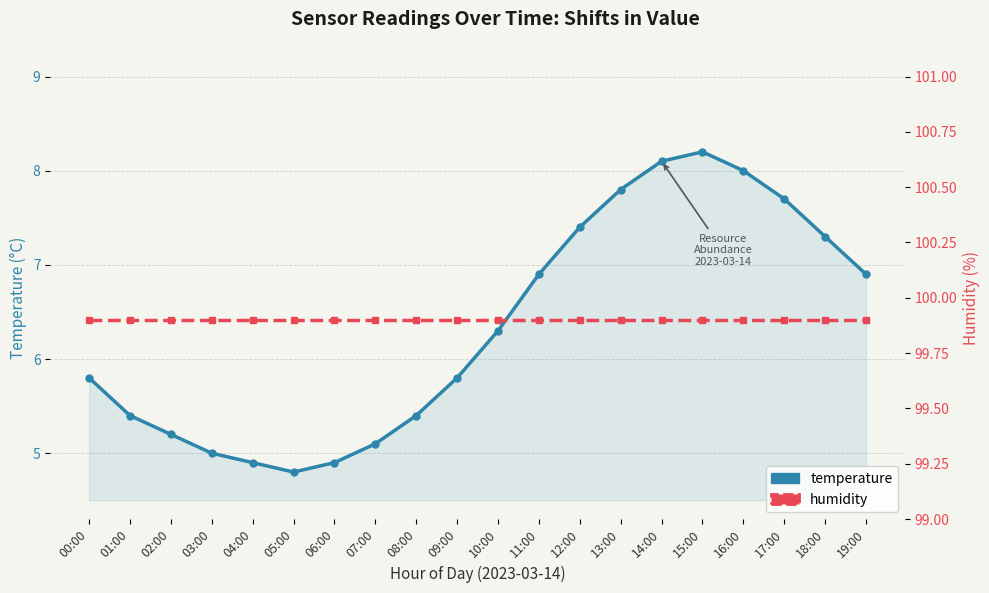

Where does the temperature series first go above 6?

10:00